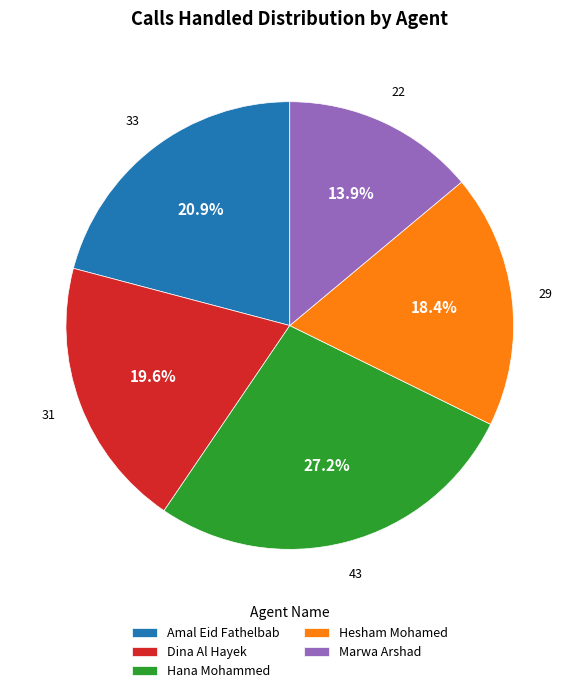

Does Hana Mohammed account for over 50% of the chart?

No